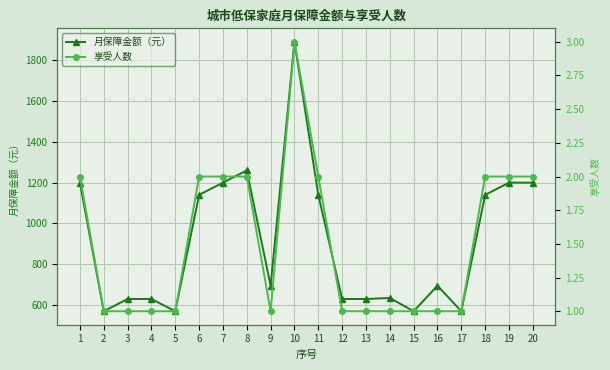

List the series in order of their overall mean, lowest first.

享受人数, 月保障金额（元）